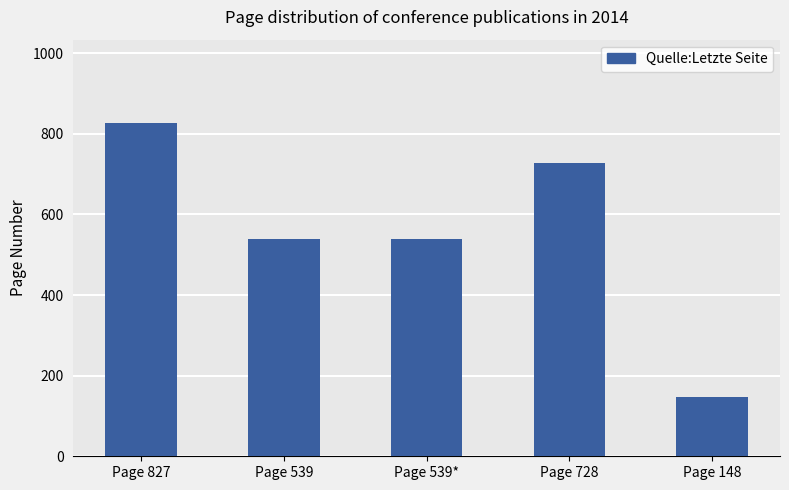

At which category does the chart reach its peak across all series?

Page 827